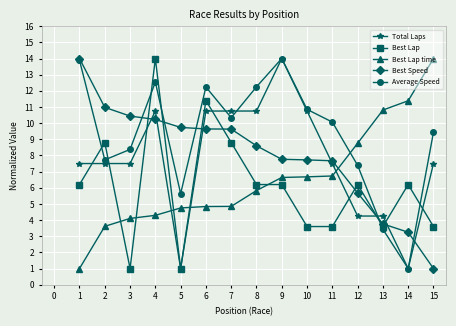

What is the highest value of the Best Speed series?

14.0